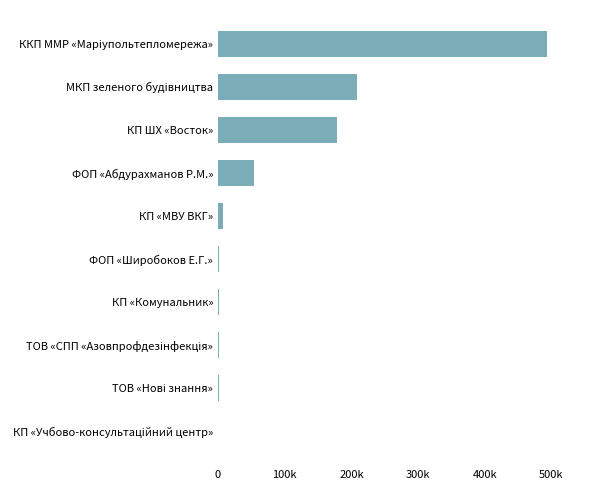

What is the difference between the maximum and minimum values?

492778.5